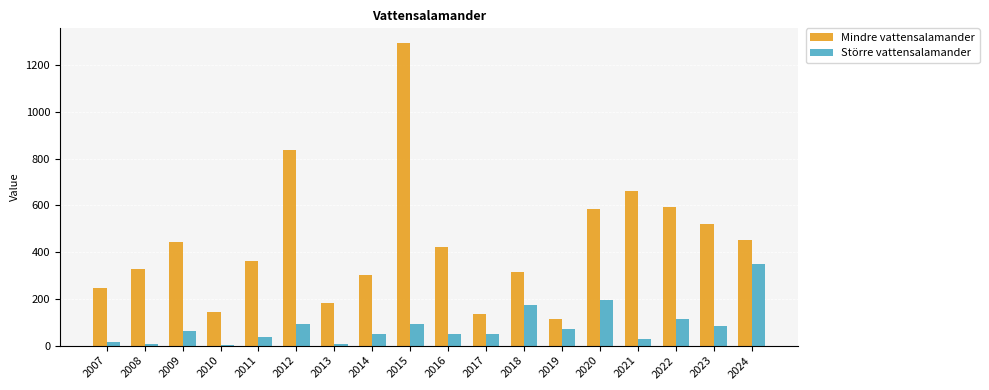

Is it true that Mindre vattensalamander equals 181 at 2013?

True